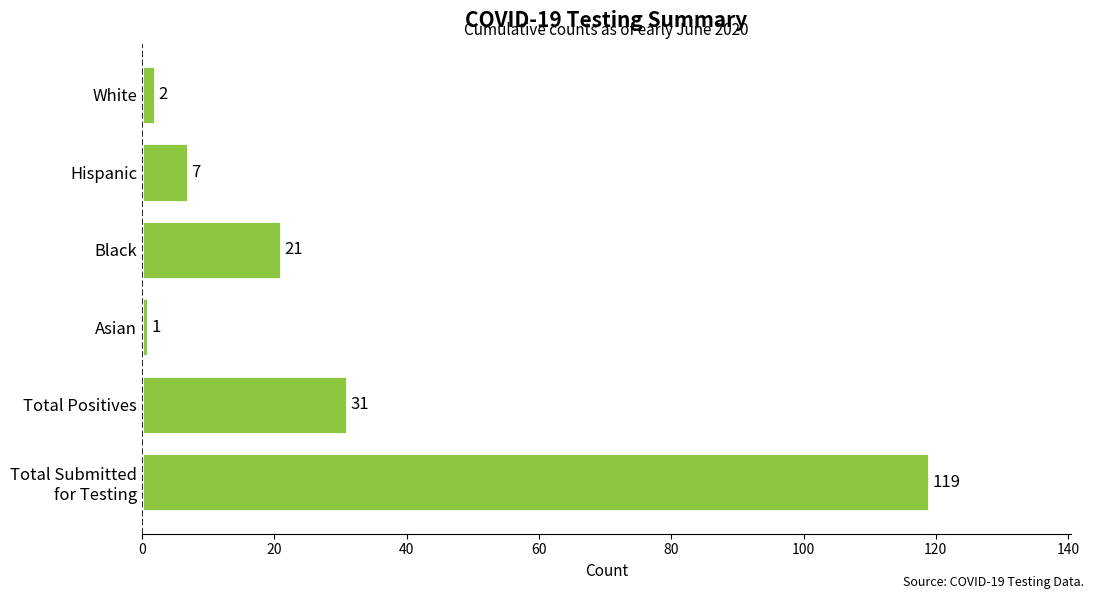

The chart shows a value of 31 at Total Positives. True or false?

True